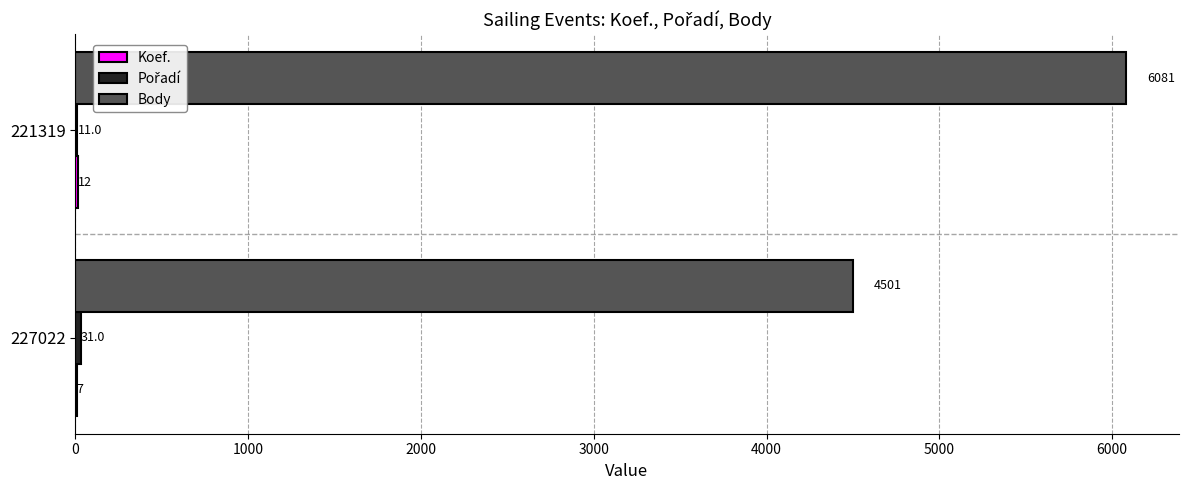

The Body series shows 1481 at 227022. True or false?

False